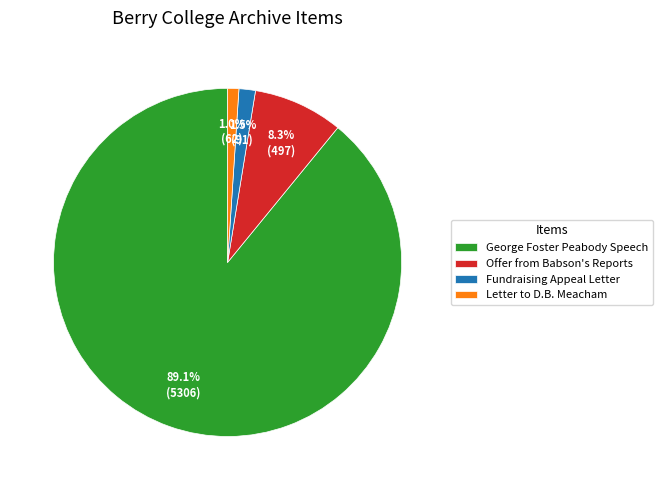

Which has a higher value, Fundraising Appeal Letter or Offer from Babson's Reports?

Offer from Babson's Reports